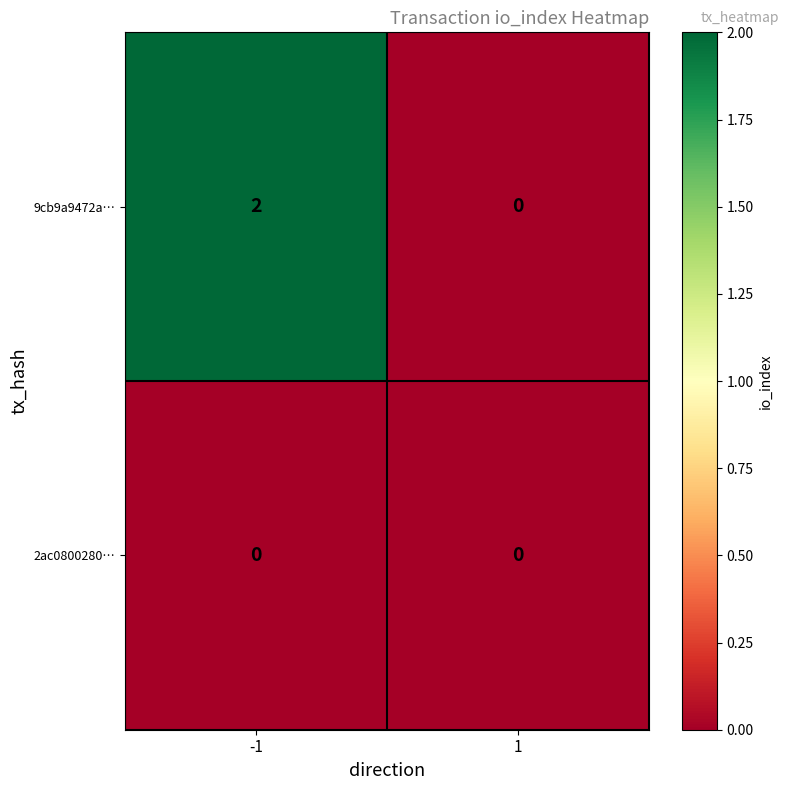

At how many categories does at least one series exceed 1?

1